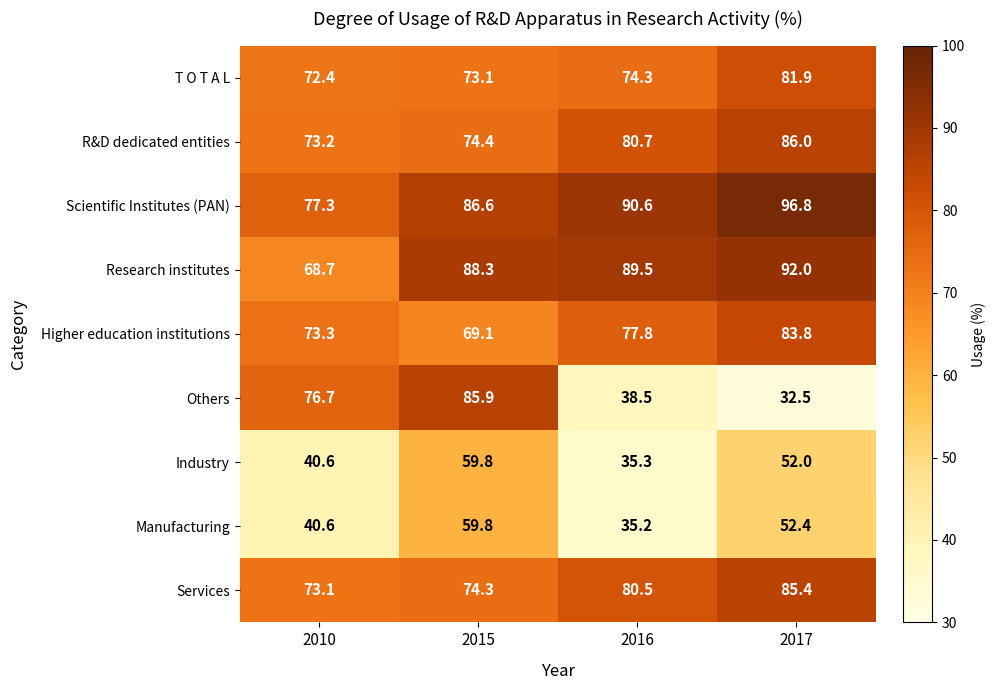

What is the total value across all series at 2017?

662.8